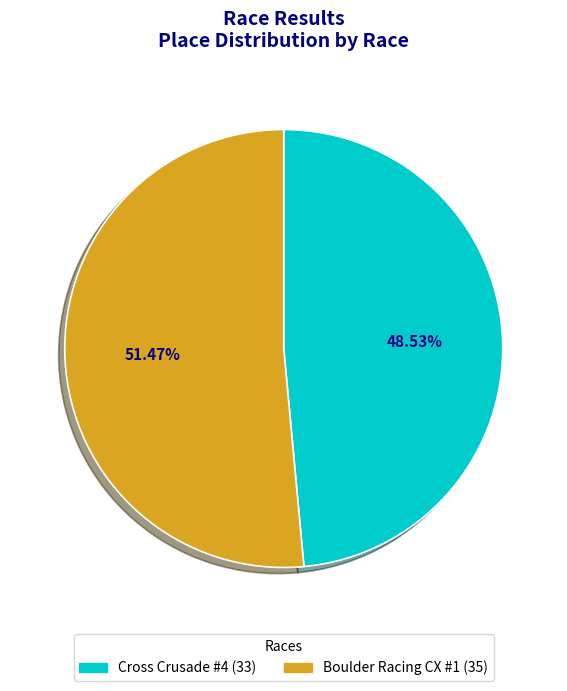

Combined, do Boulder Racing CX #1 and Cross Crusade #4 account for over 50%?

Yes